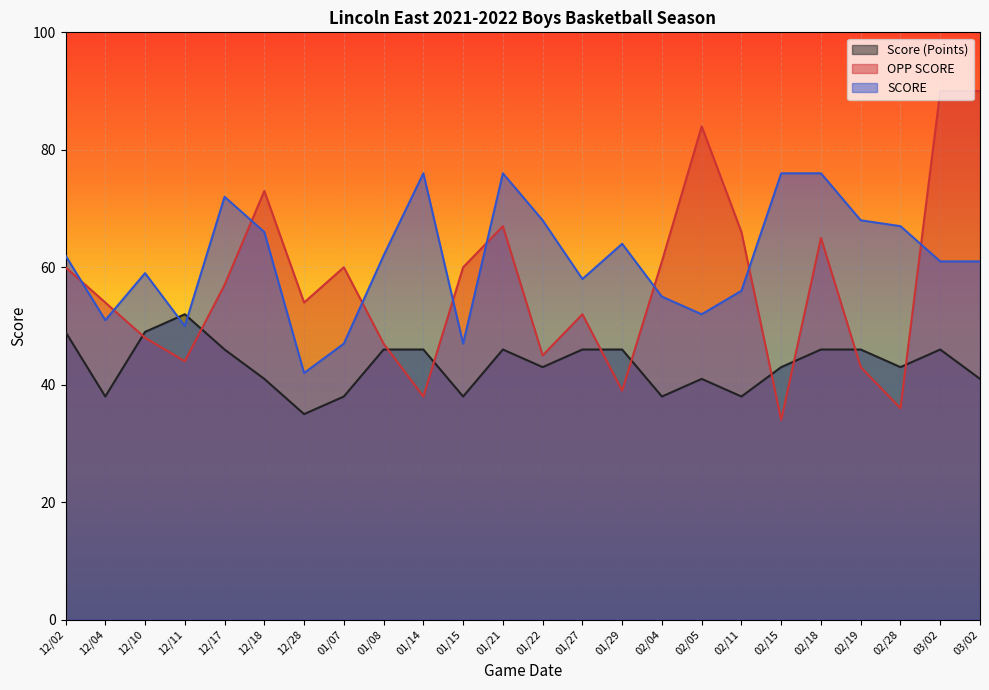

At how many categories does at least one series exceed 68?

9